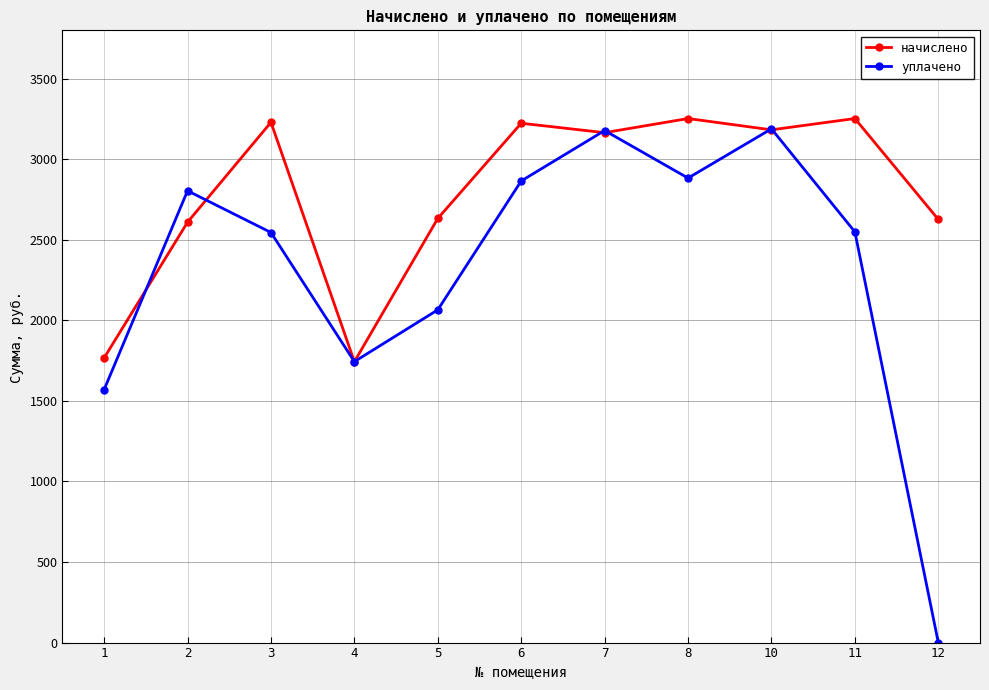

Which series ends up on top after the final intersection of начислено and уплачено?

начислено